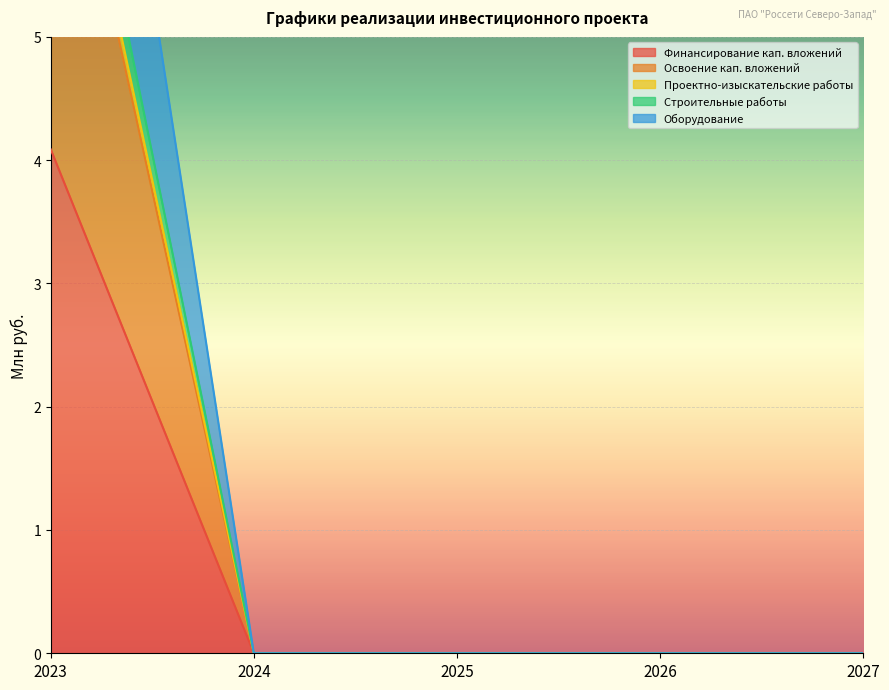

At how many categories does at least one series exceed 9?

1